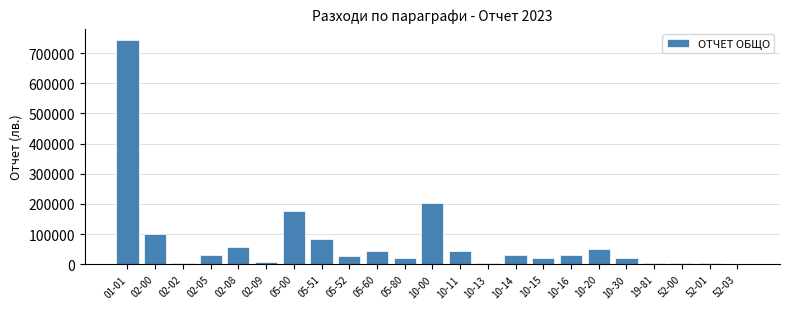

True or false: the data shows 201760 at 10-00.

True